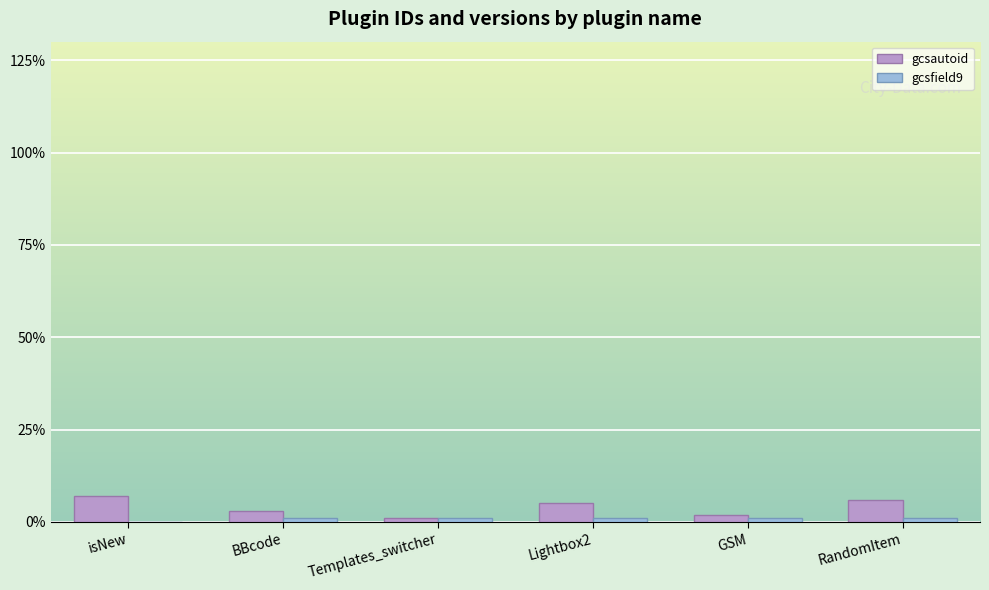

Which series changed the most between isNew and BBcode?

gcsautoid